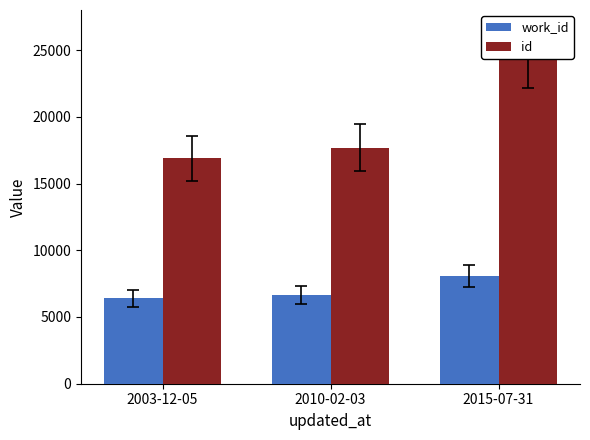

At 2010-02-03, list the series in order from smallest to largest.

work_id, id